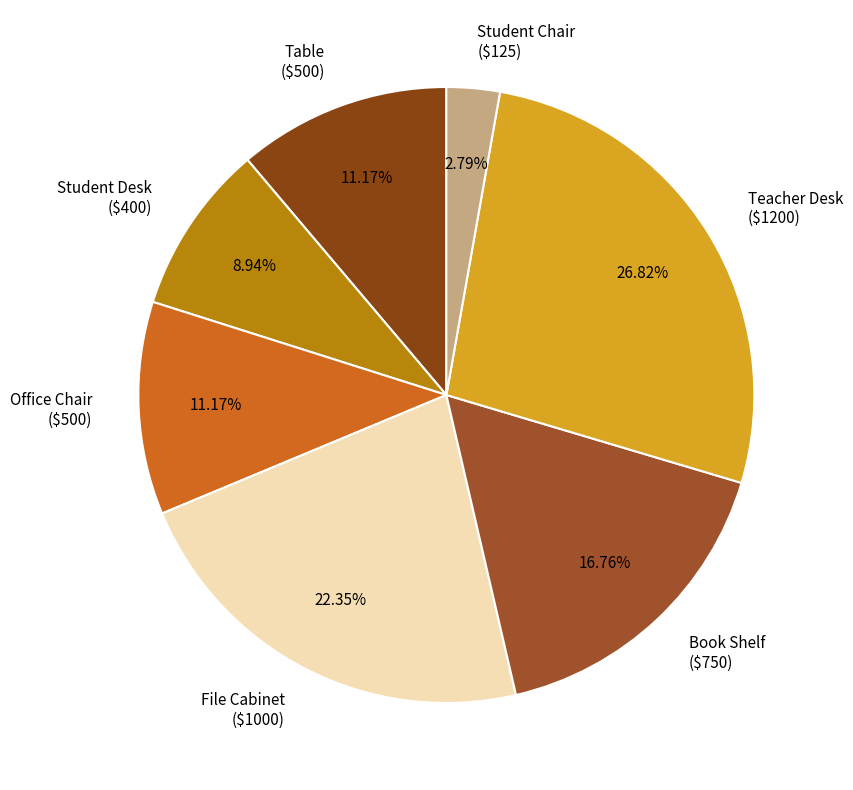

Does File Cabinet represent more than half of the total?

No